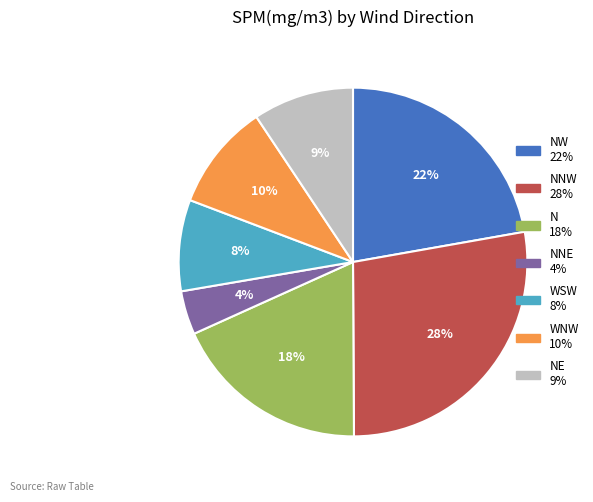

Is there a majority slice in this chart?

No